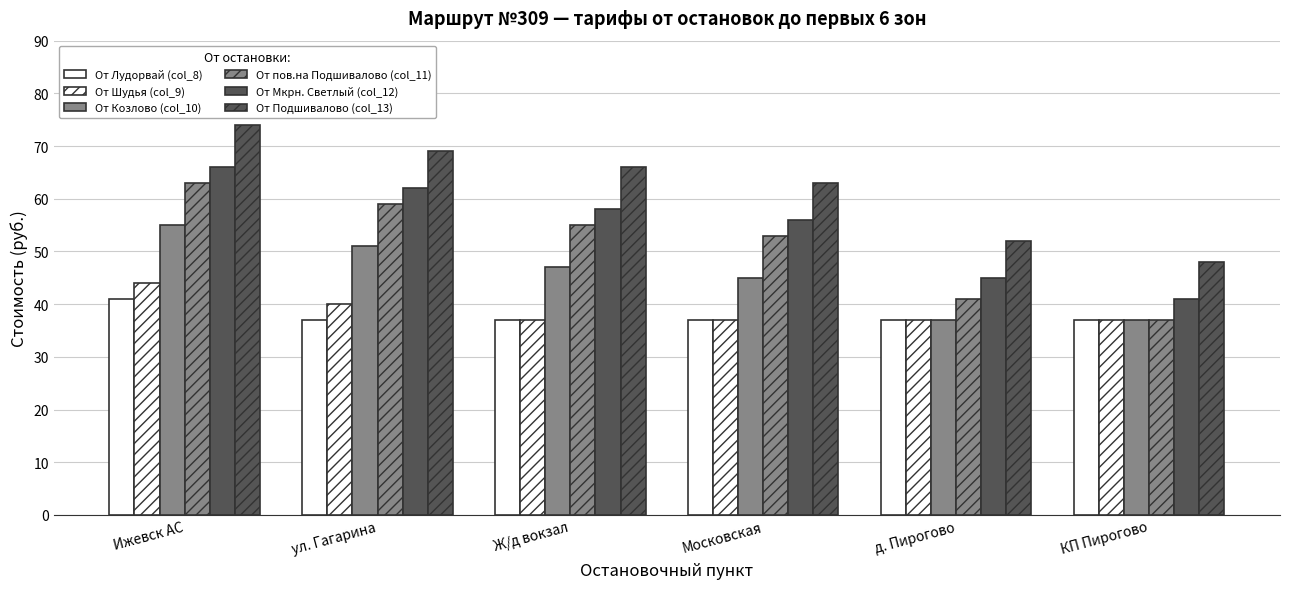

How many distinct data groups are displayed?

6